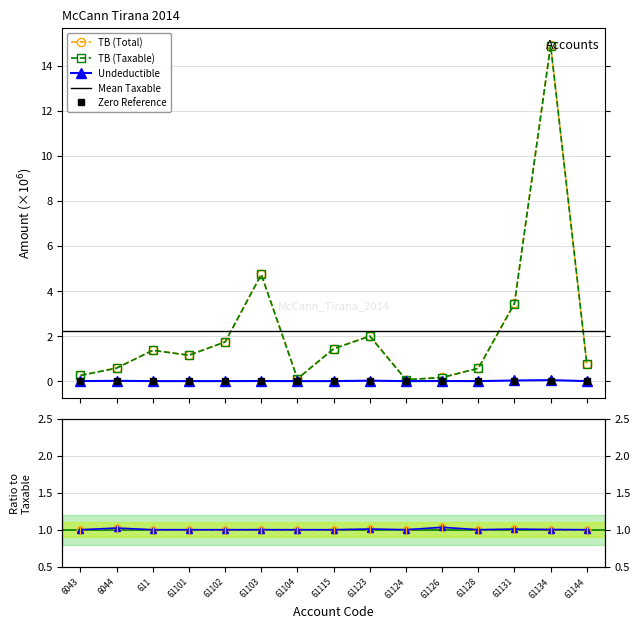

Reading right to left, transcribe all the data shown in this chart.

TB (Taxable): 0.8	14.9	3.4	0.6	0.2	0.1	2.0	1.4	0.1	4.7	1.7	1.1	1.4	0.6	0.3
TB (Total): 0.8	14.9	3.5	0.6	0.2	0.1	2.0	1.4	0.1	4.7	1.7	1.1	1.4	0.6	0.3
Undeductible: 0.0	0.0	0.0	0.0	0.0	0.0	0.0	0.0	0.0	0.0	0.0	0.0	0.0	0.0	0.0